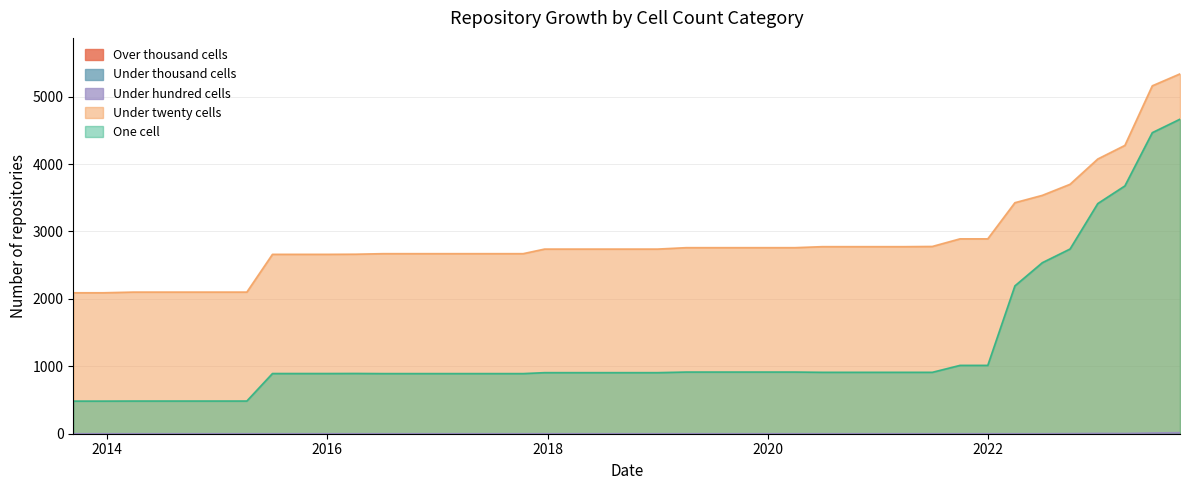

True or false: under_hundred_cells and under_twenty_cells cross at least once.

False